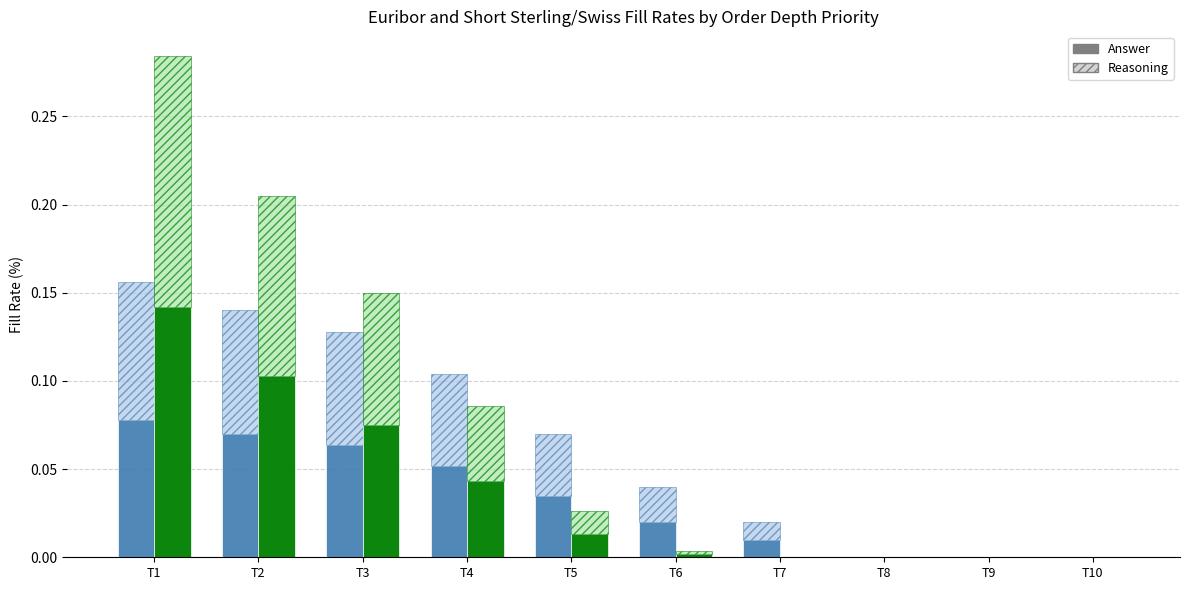

At which label is Euribor Fill (%) Answer closest to 0?

T8